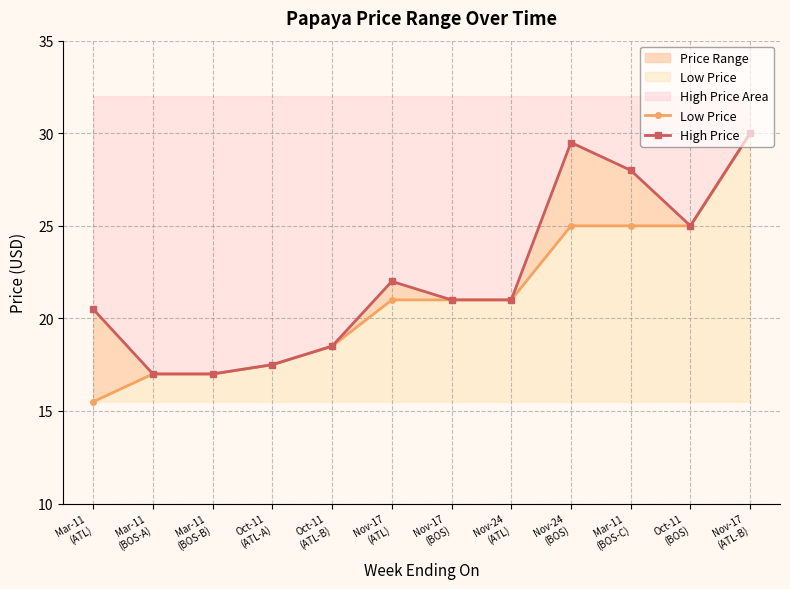

Which category has the lowest value across all series?

Mar-11
(ATL)